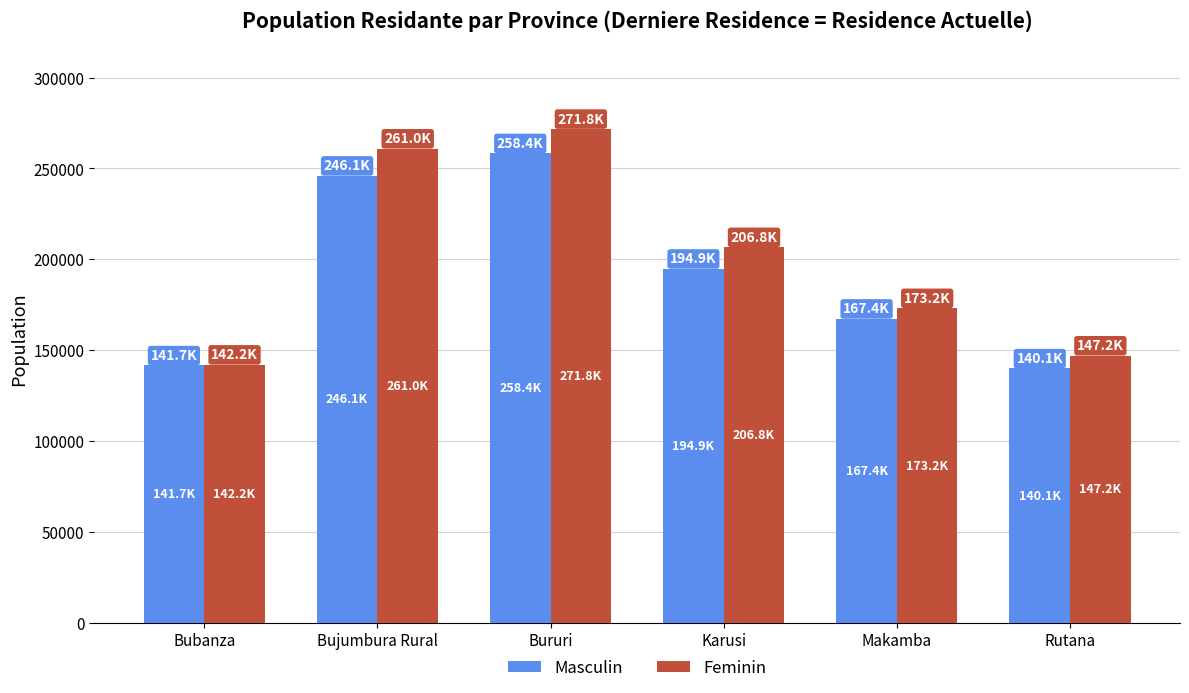

What is the label of the 1st bar from the left?

Bubanza